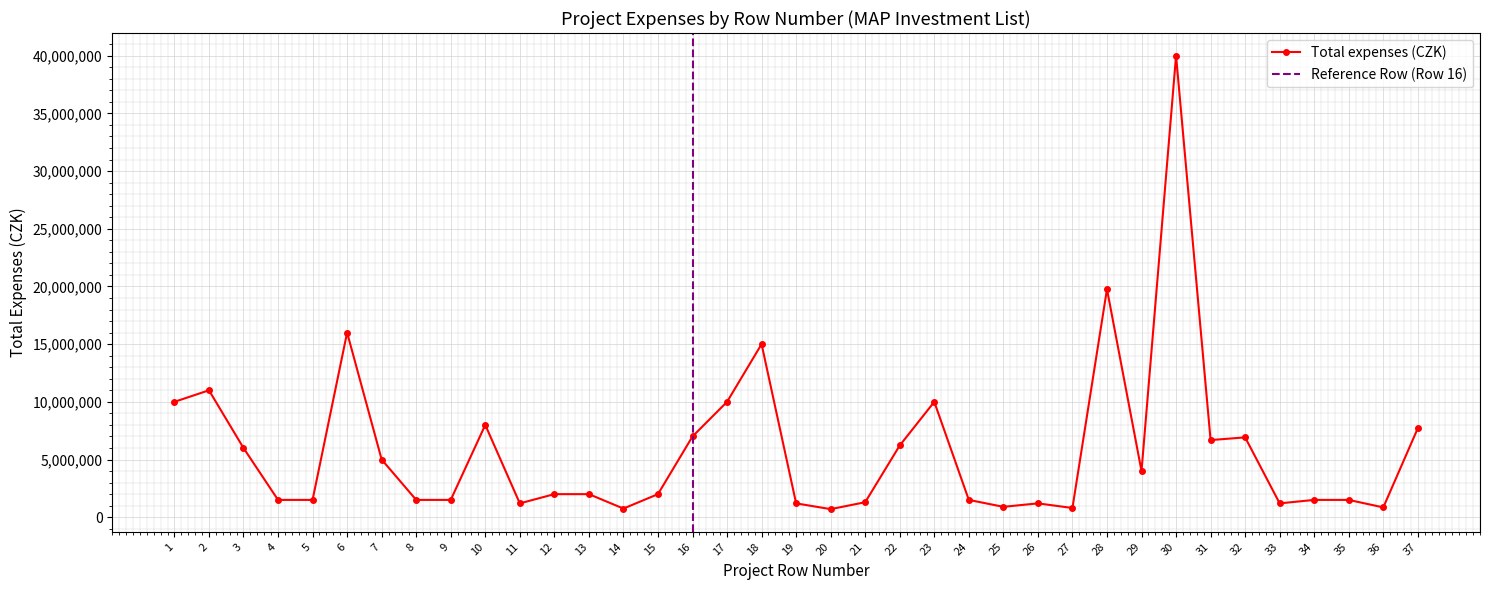

Approximately how many times larger is the value at 8 compared to 26?

1.2